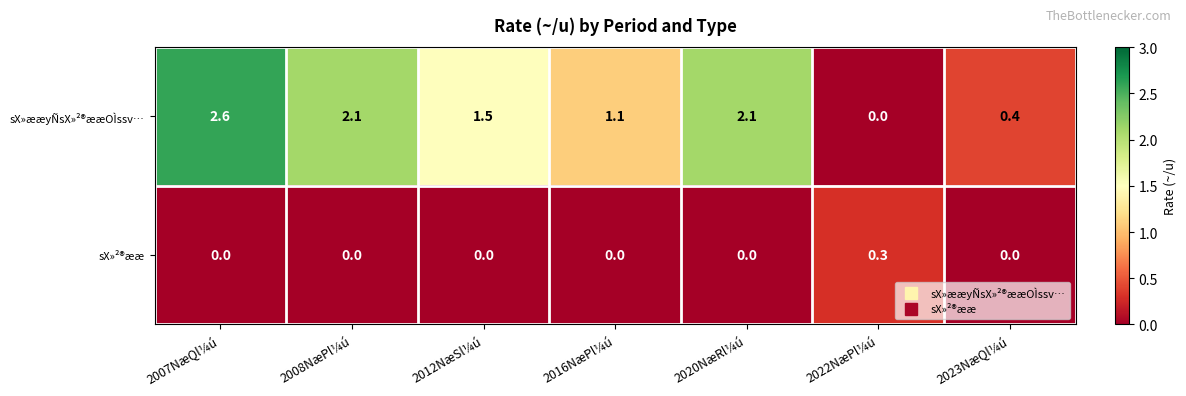

What is the maximum value shown in the chart?

2.6